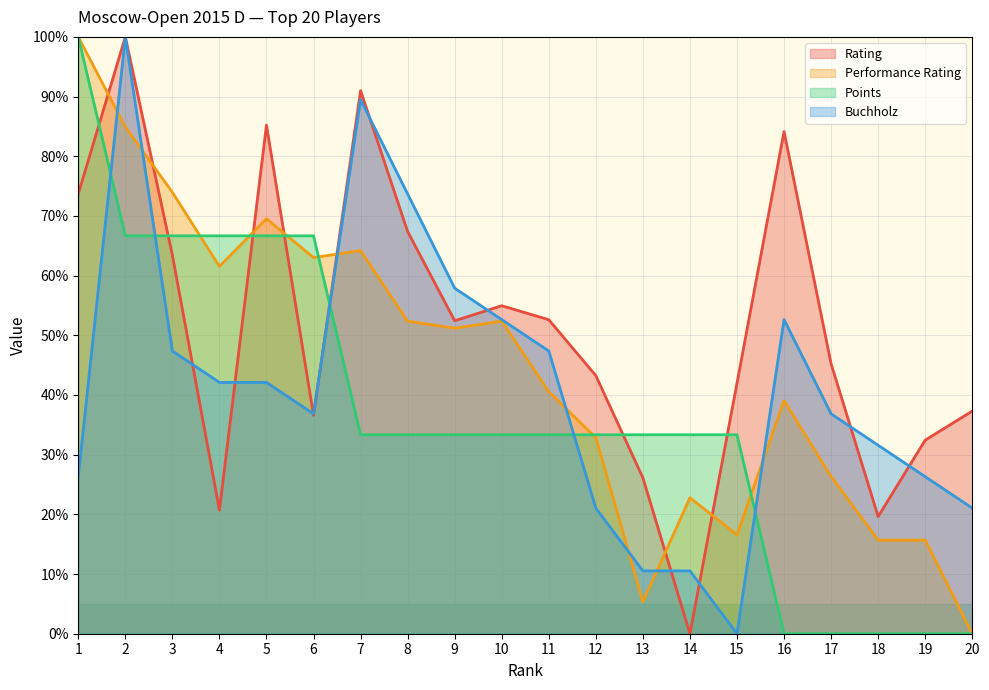

Is it true that Performance Rating equals 13.1 at 12?

False